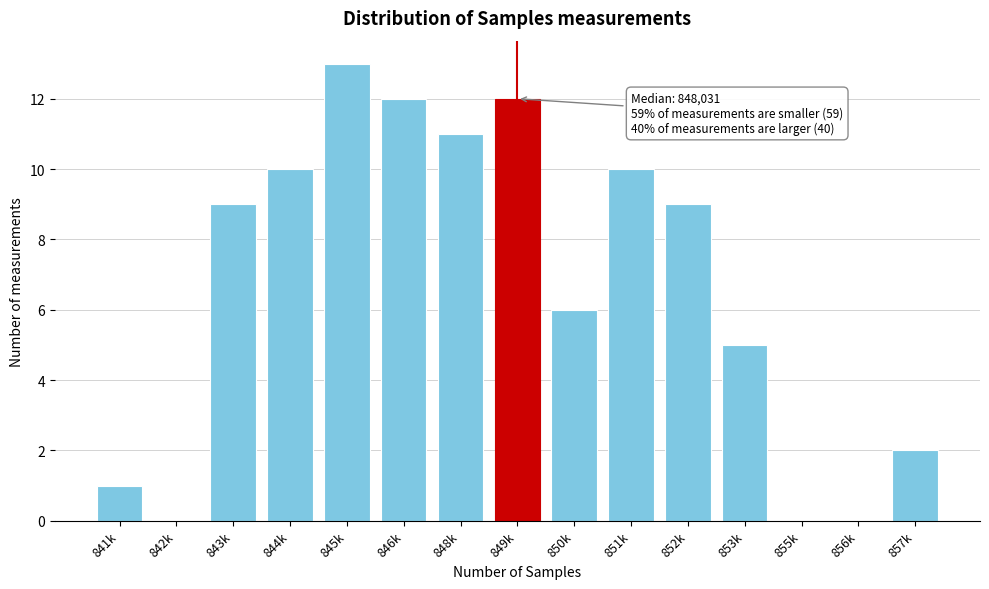

Reading right to left, what are all the values shown in this chart?

857k=2	856k=0	855k=0	853k=5	852k=9	851k=10	850k=6	849k=12	848k=11	846k=12	845k=13	844k=10	843k=9	842k=0	841k=1